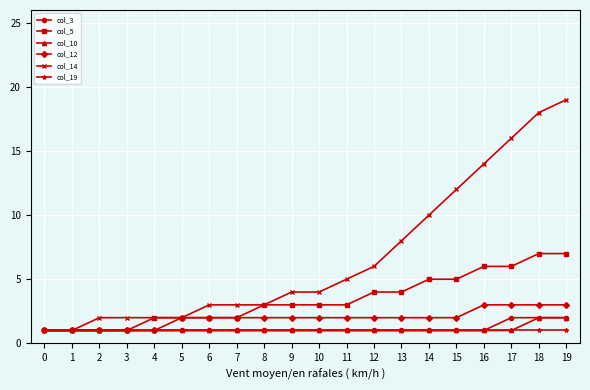

Between 2 and 19, which series saw the biggest shift?

col_14